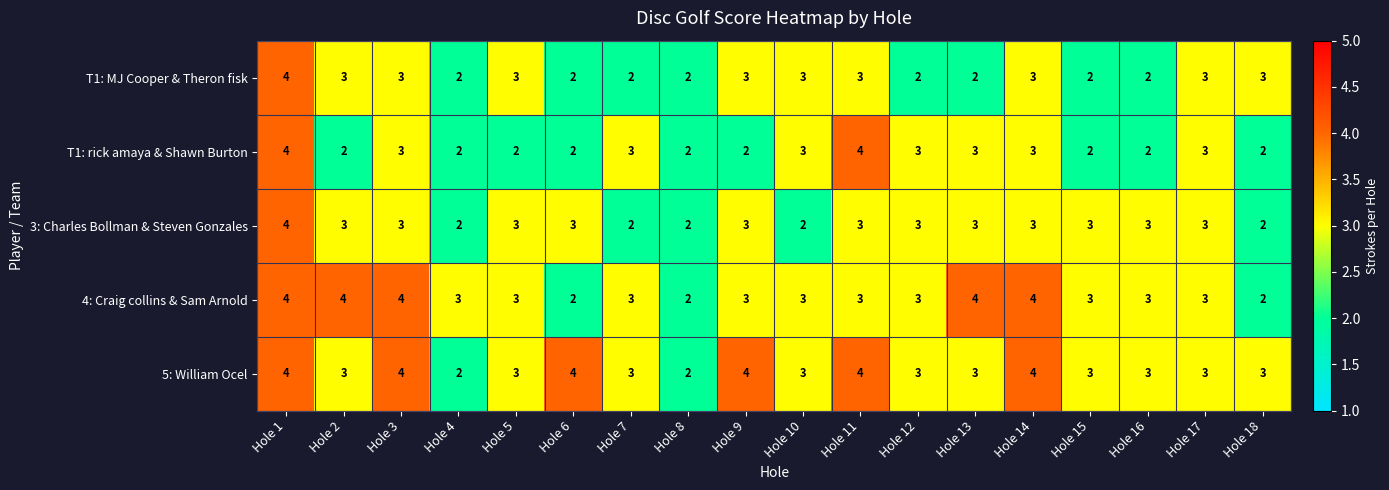

At which label does 3: Charles Bollman & Steven Gonzales reach its peak?

Hole 1